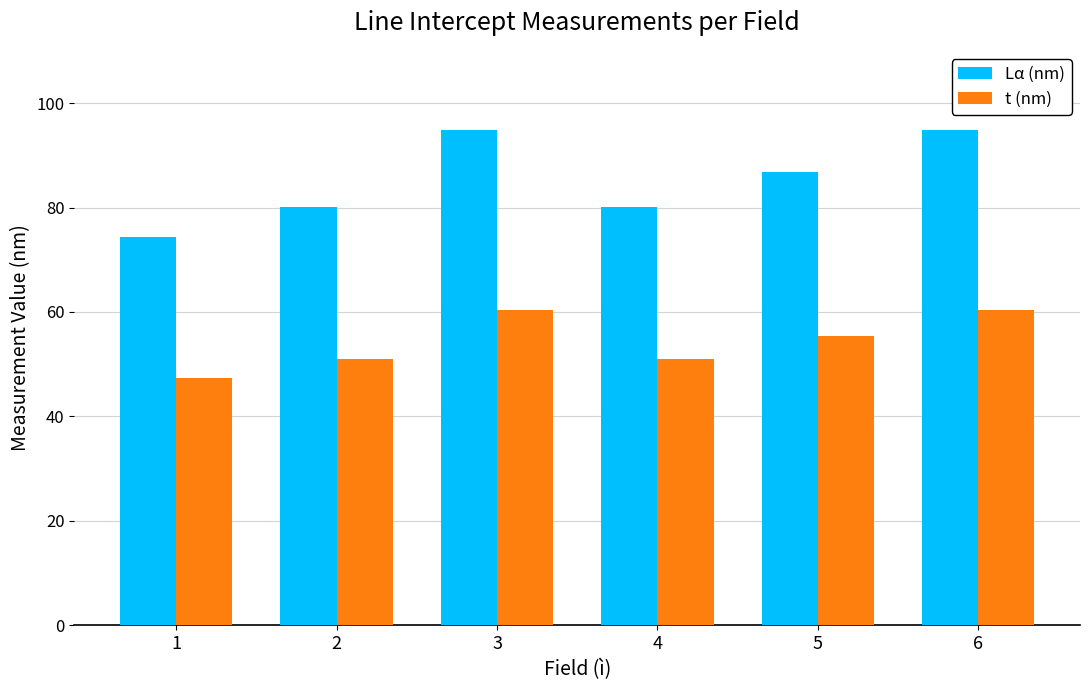

Rank the series by their average value, from highest to lowest.

Lα (nm), t (nm)